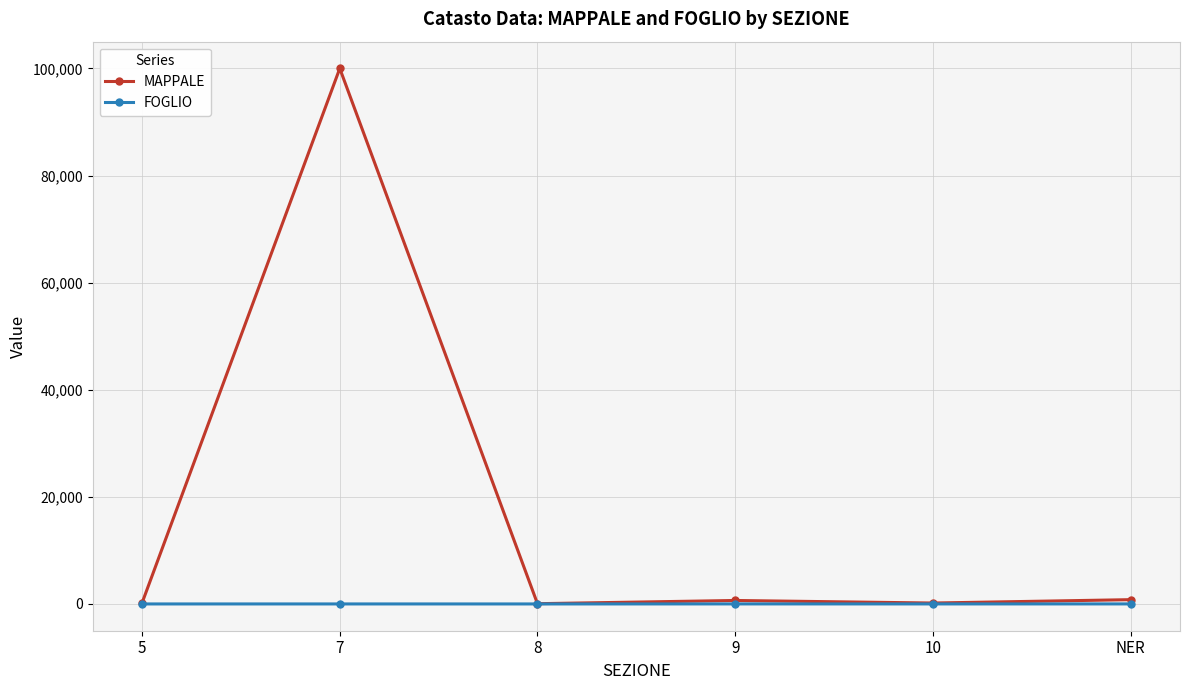

How many lines are shown in the chart?

2